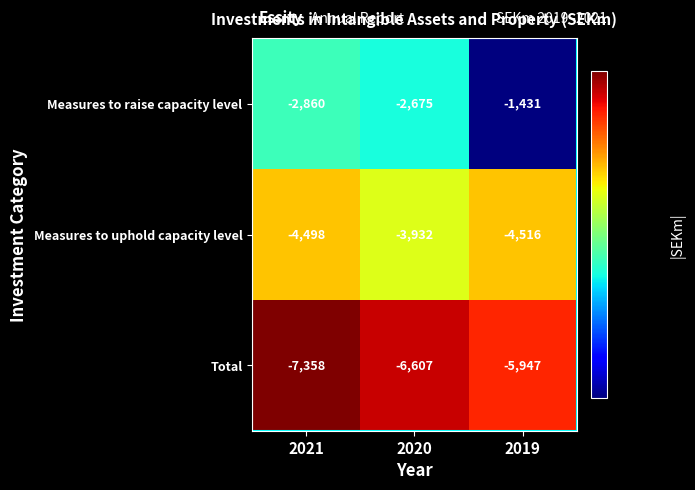

True or false: Measures to raise capacity level has a value of -492 at 2019.

False